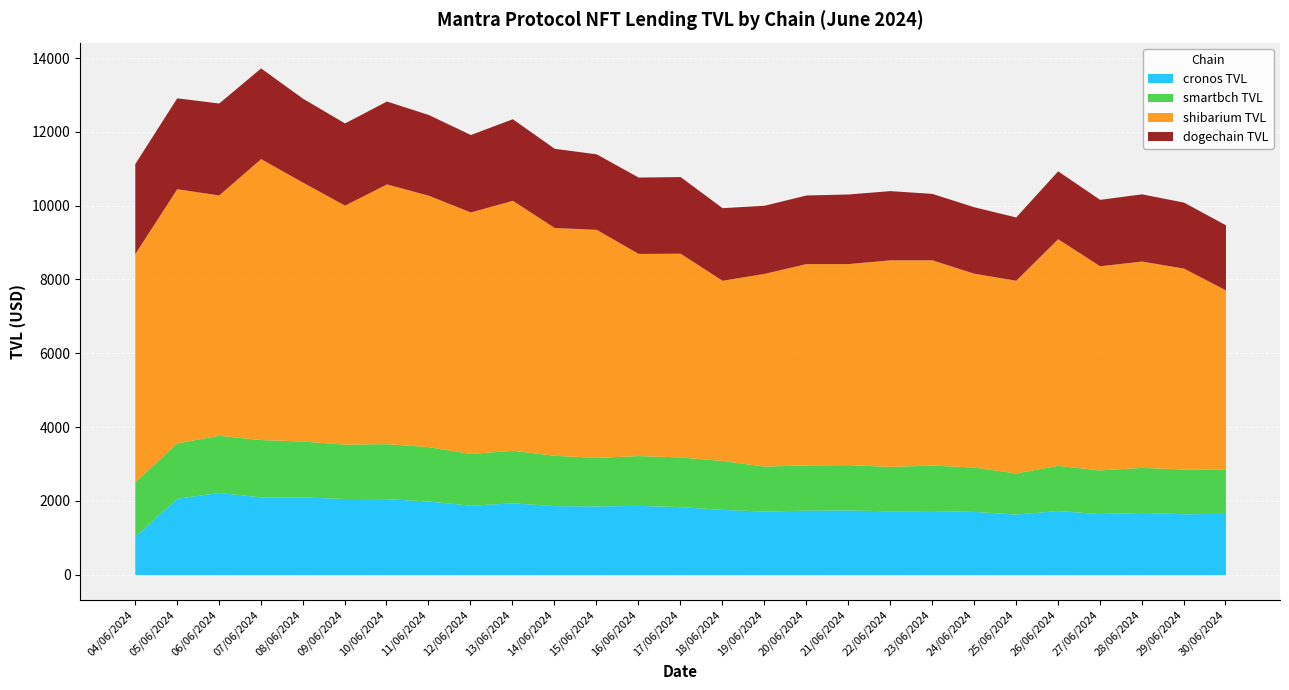

What is the greatest value displayed?

7612.9